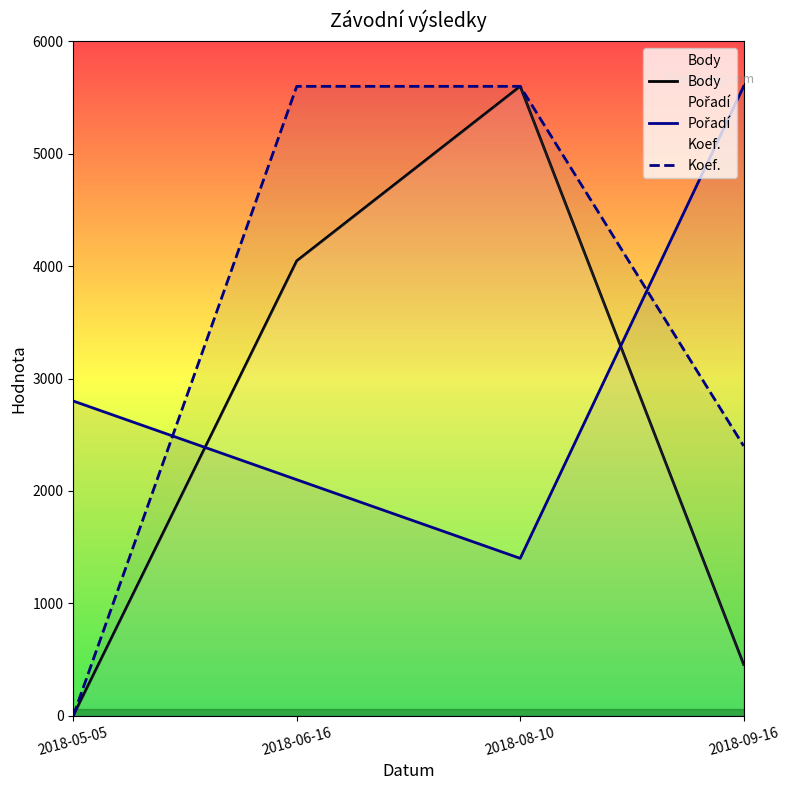

Reading left to right, what are all the values shown in this chart?

Body: 0	4047	5600	456
Pořadí: 2800	2100	1400	5600
Koef.: 0	5600	5600	2400